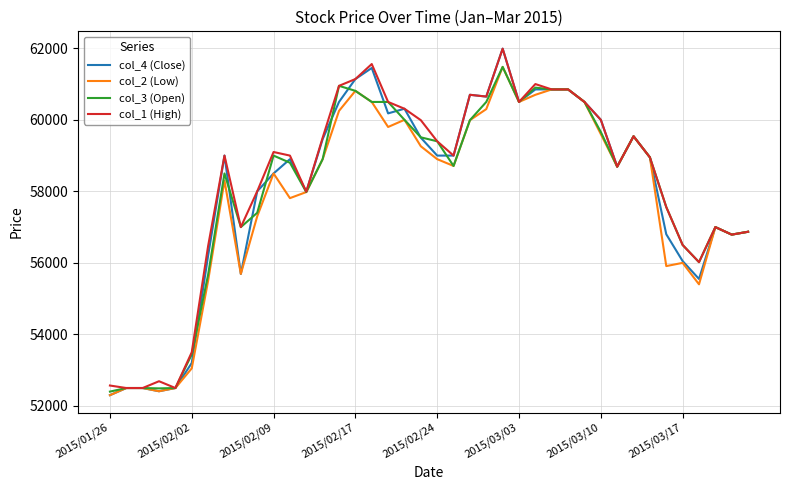

What are all the series names shown in the legend?

col_4 (Close), col_2 (Low), col_3 (Open), col_1 (High)